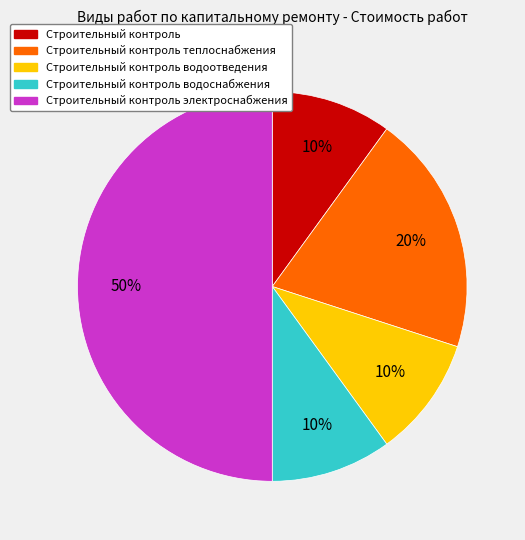

To the nearest percent, what is the average slice percentage?

20%